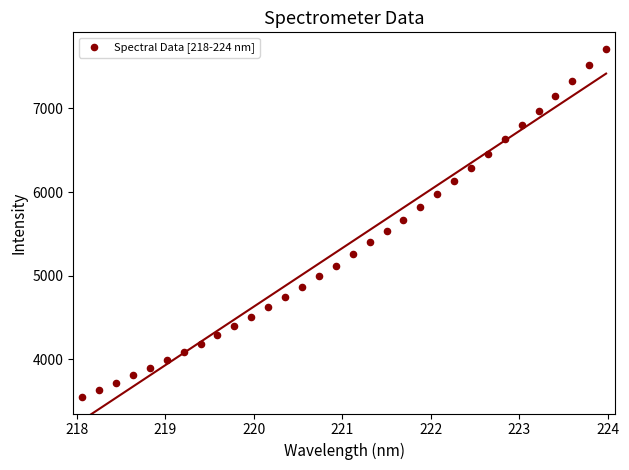

What is the range of X values (max minus min)?

5.9